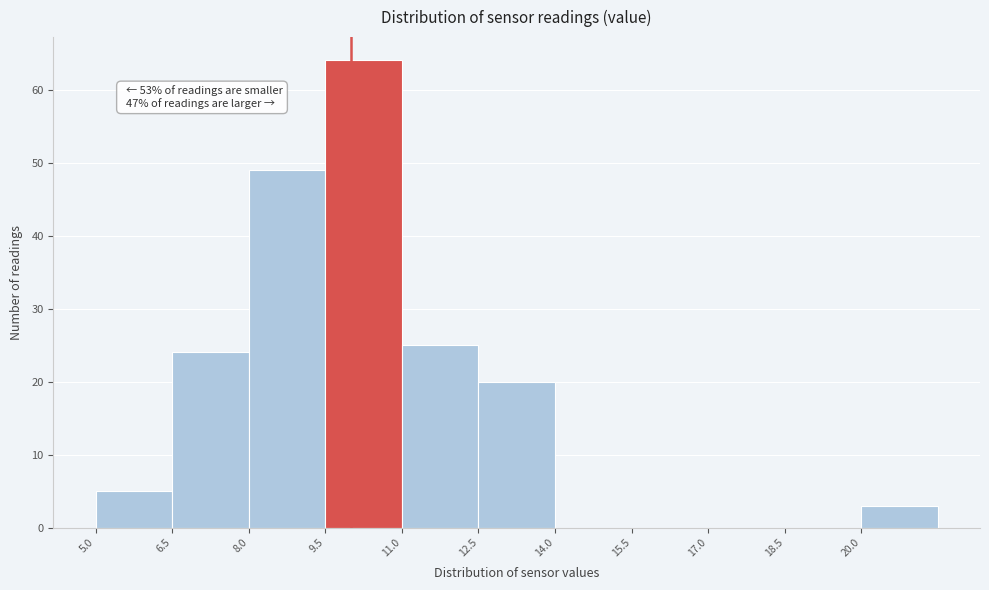

Which range on the x-axis has the tallest bar?

9.5 to 11.0